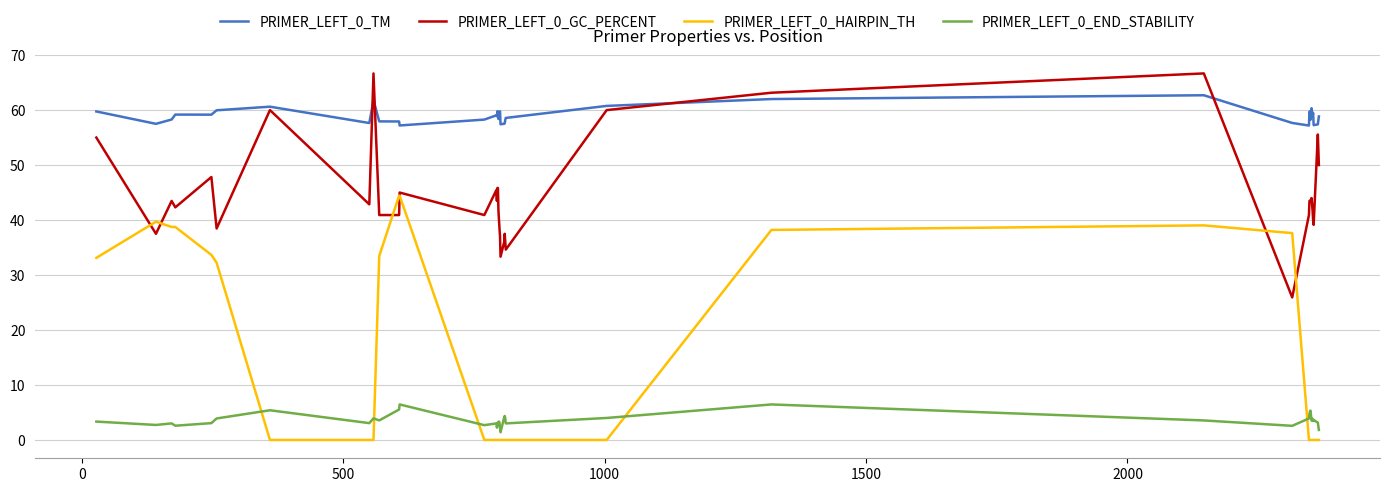

Which series has the largest range (max minus min)?

PRIMER_LEFT_0_HAIRPIN_TH